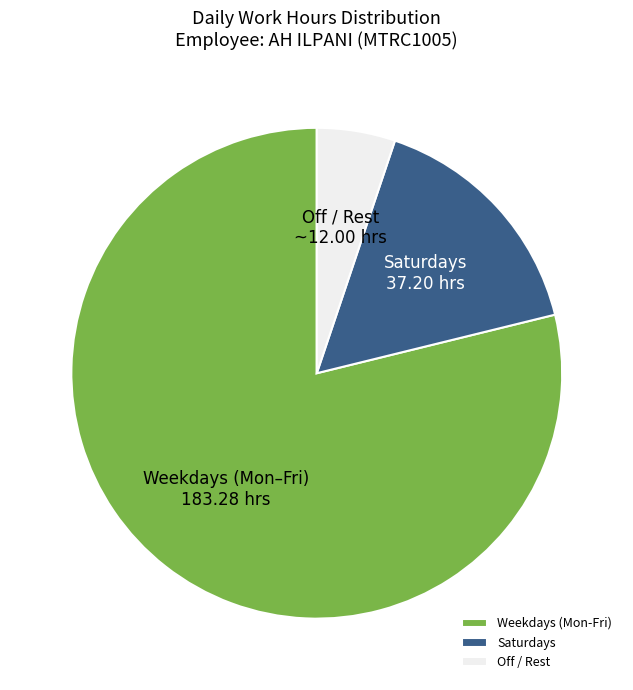

What is the largest slice in the pie chart?

Weekdays (Mon-Fri)